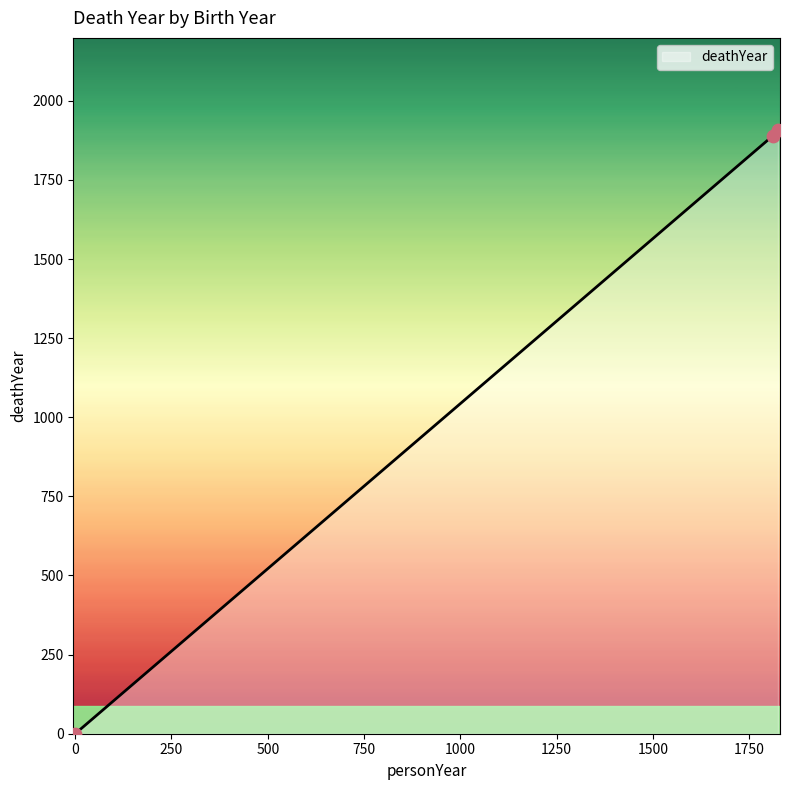

What is the maximum value shown in the chart?

1908